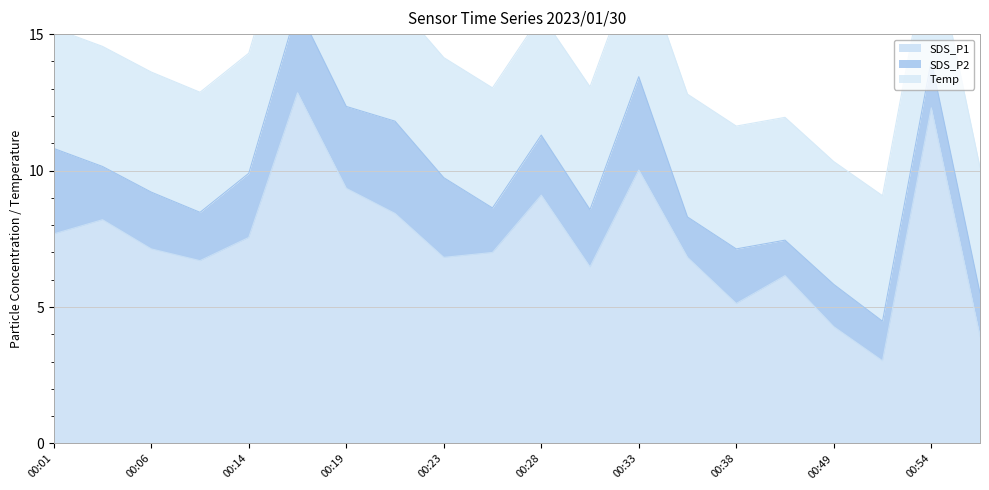

True or false: SDS_P2 has more than 1 interior local peaks.

True